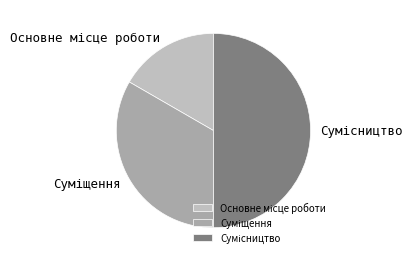

To the nearest percent, what percentage of the pie is Основне місце роботи?

17%